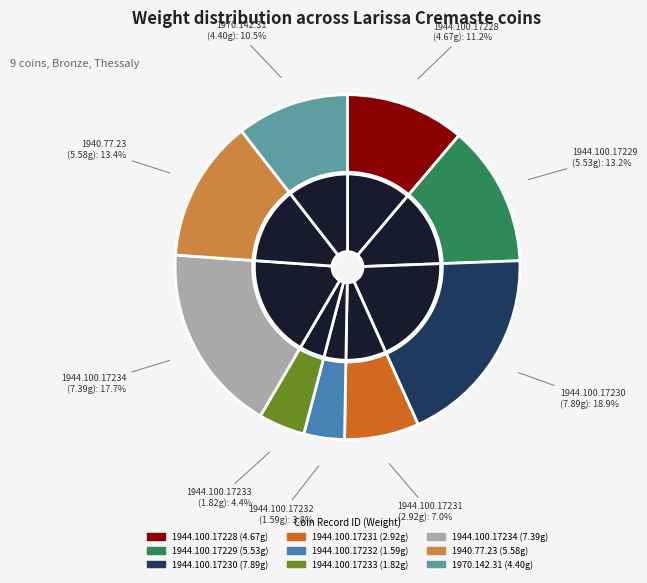

To the nearest percent, what portion does 1944.100.17233 represent?

4%